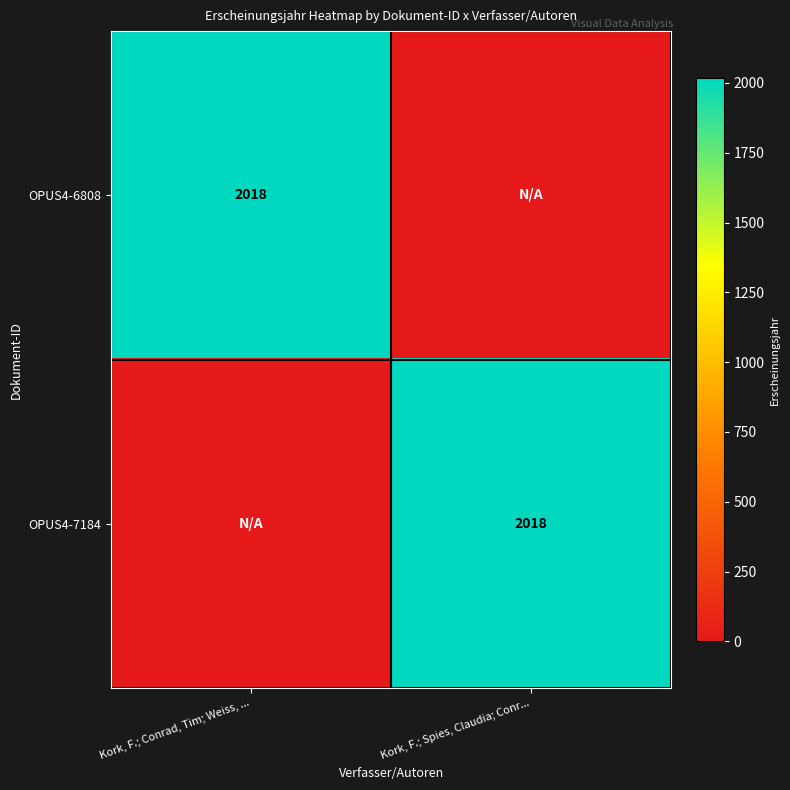

Is it true that OPUS4-7184 equals 2018 at Kork, F.; Spies, Claudia; Conr...?

True